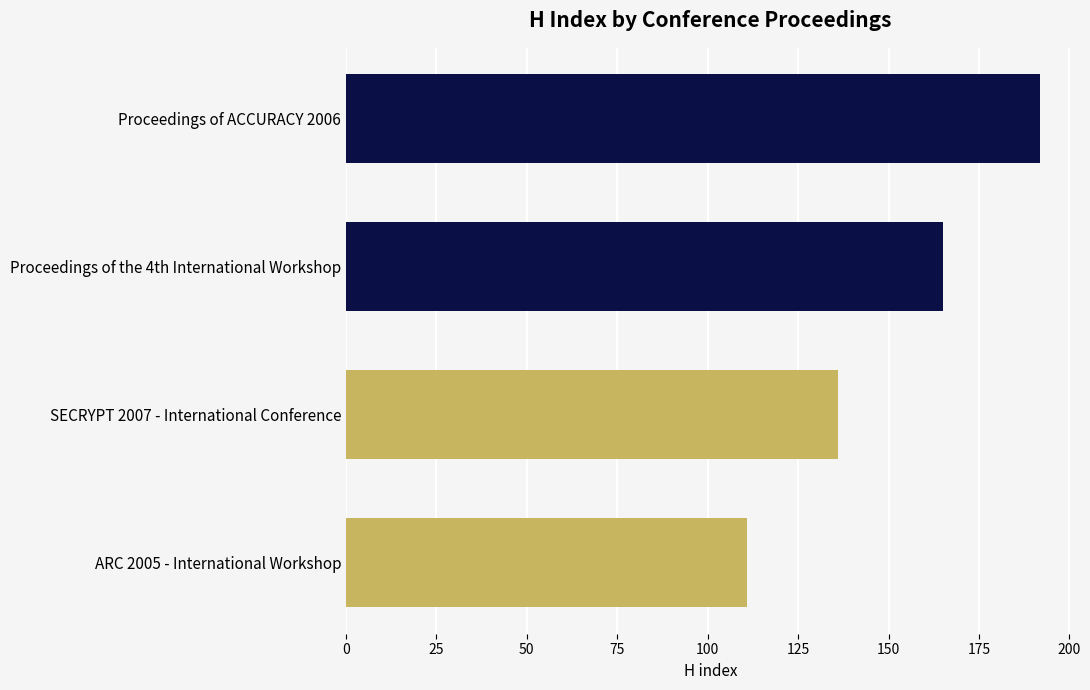

Reading top to bottom, list all the values displayed in this chart.

Proceedings of ACCURACY 2006=192	Proceedings of the 4th International Workshop=165	SECRYPT 2007 - International Conference=136	ARC 2005 - International Workshop=111